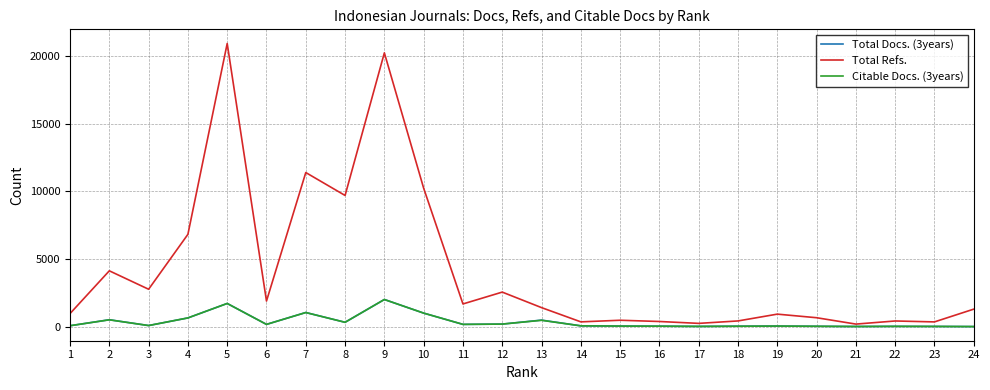

Where does the Total Refs. series first go above 1401?

2